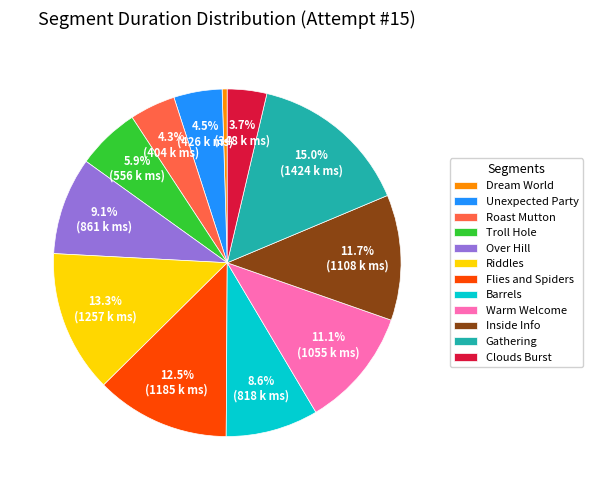

Is the sum of Troll Hole and Inside Info greater than half?

No